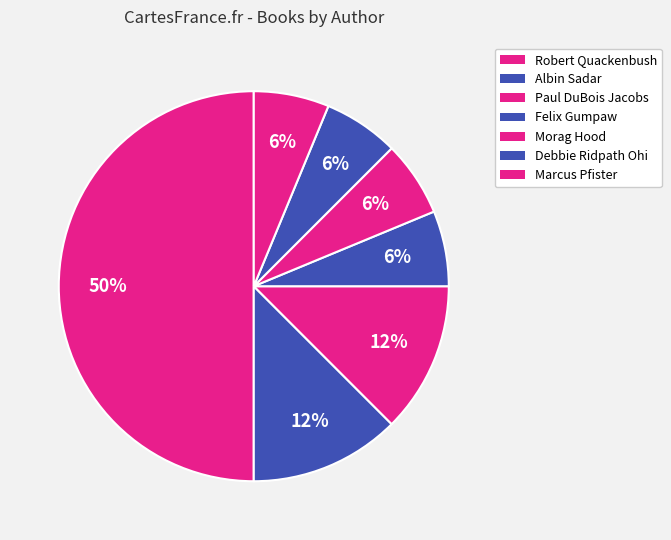

Count the number of slices in the pie.

7